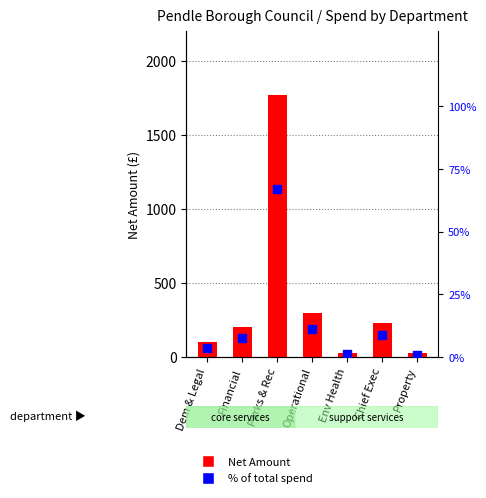

Is the value of Net Amount at Property greater than the value of % of total at Dem & Legal?

Yes